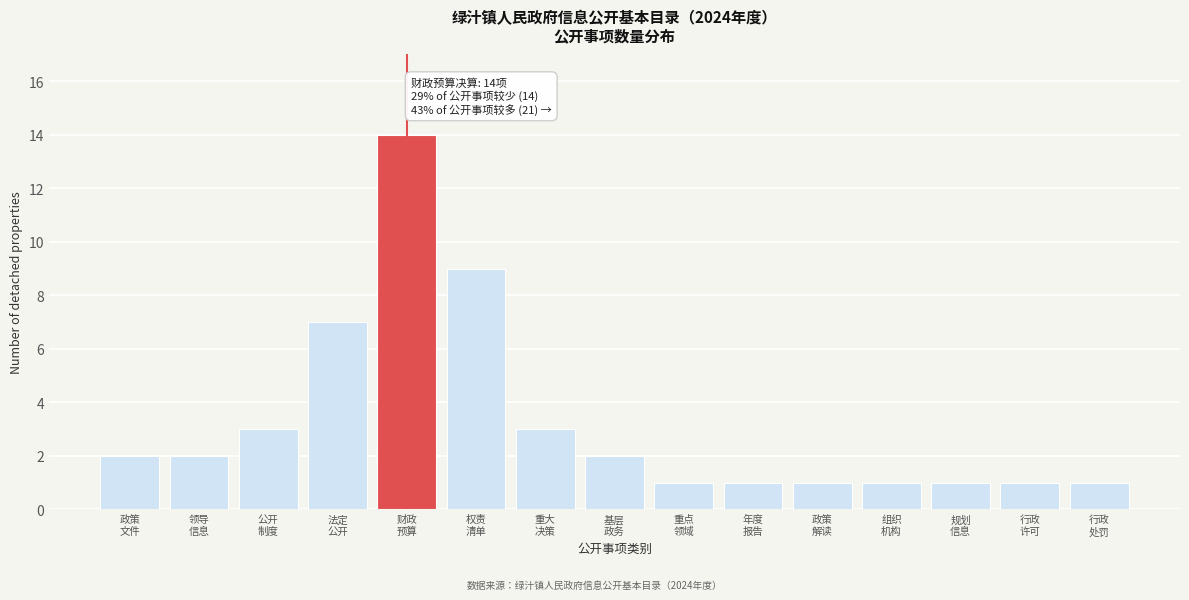

Reading left to right, extract all data points from this chart.

2	2	3	7	14	9	3	2	1	1	1	1	1	1	1